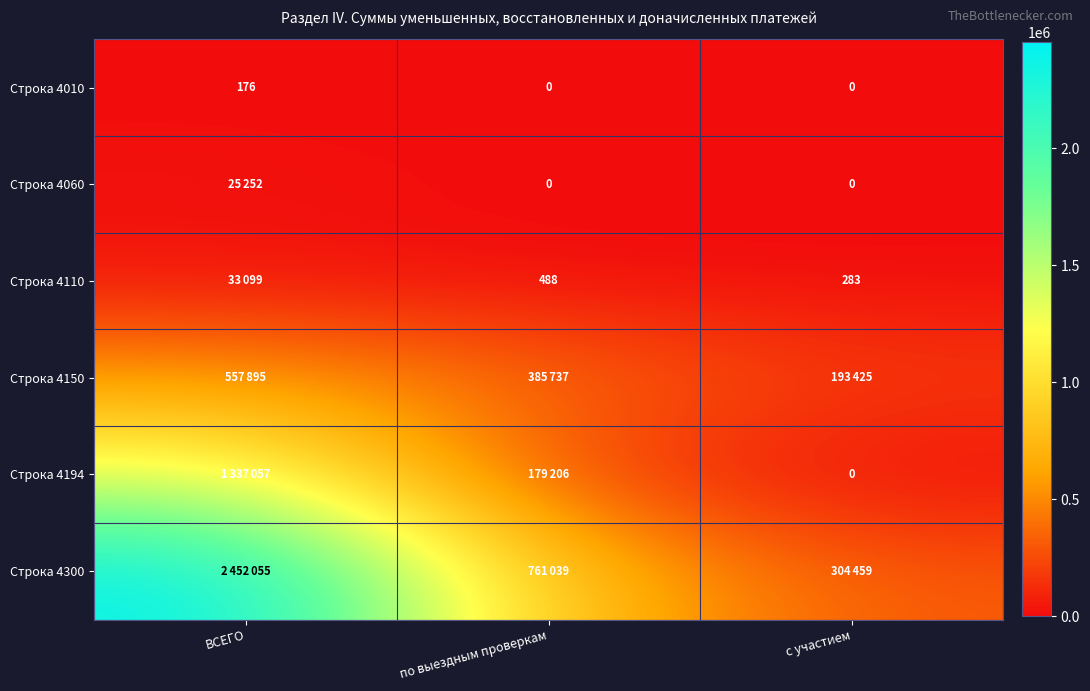

What is the total value across all series at с участием?

498167